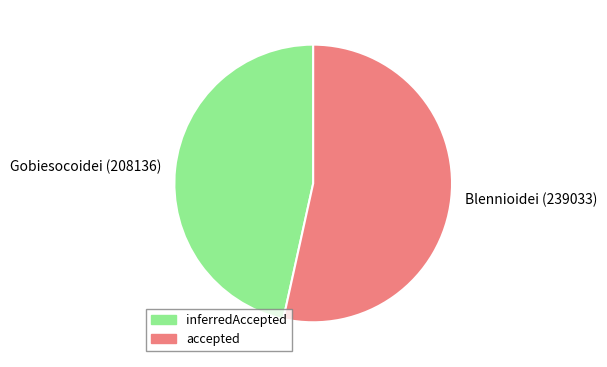

Rank the categories by value from lowest to highest.

Gobiesocoidei (208136), Blennioidei (239033)